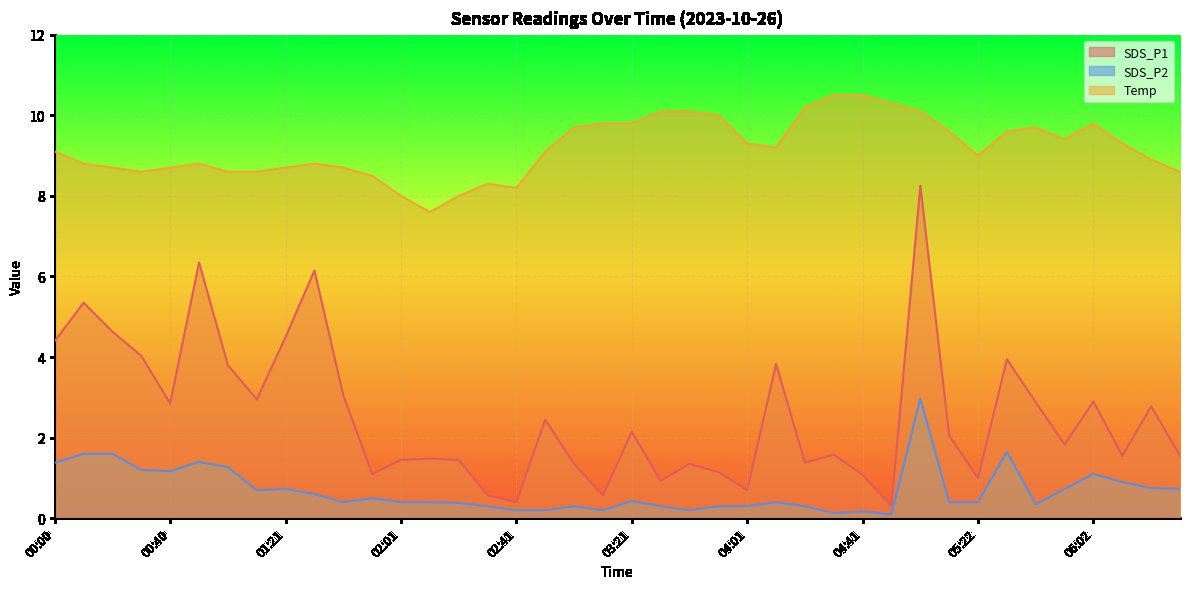

At which label does SDS_P1 reach its peak?

05:01